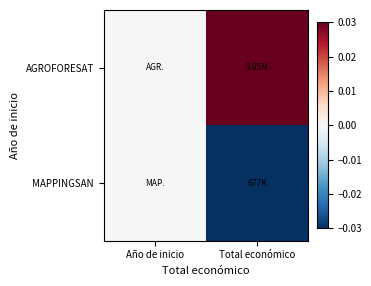

At which category does the chart reach its peak across all series?

Total económico